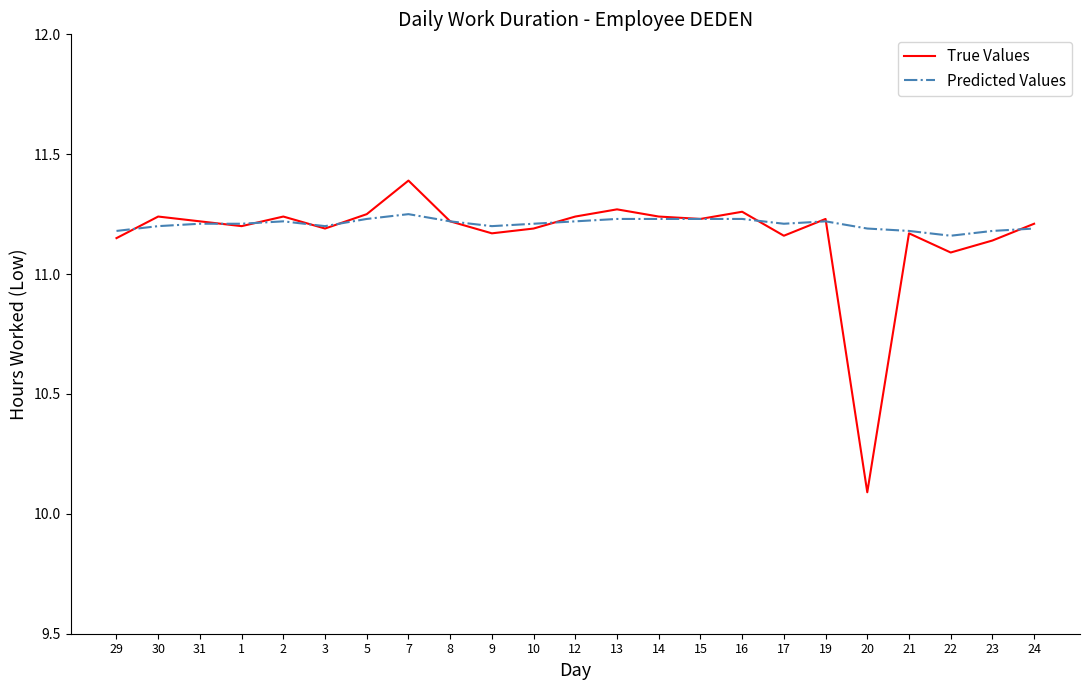

The True Values series shows 11.2 at 10. True or false?

True